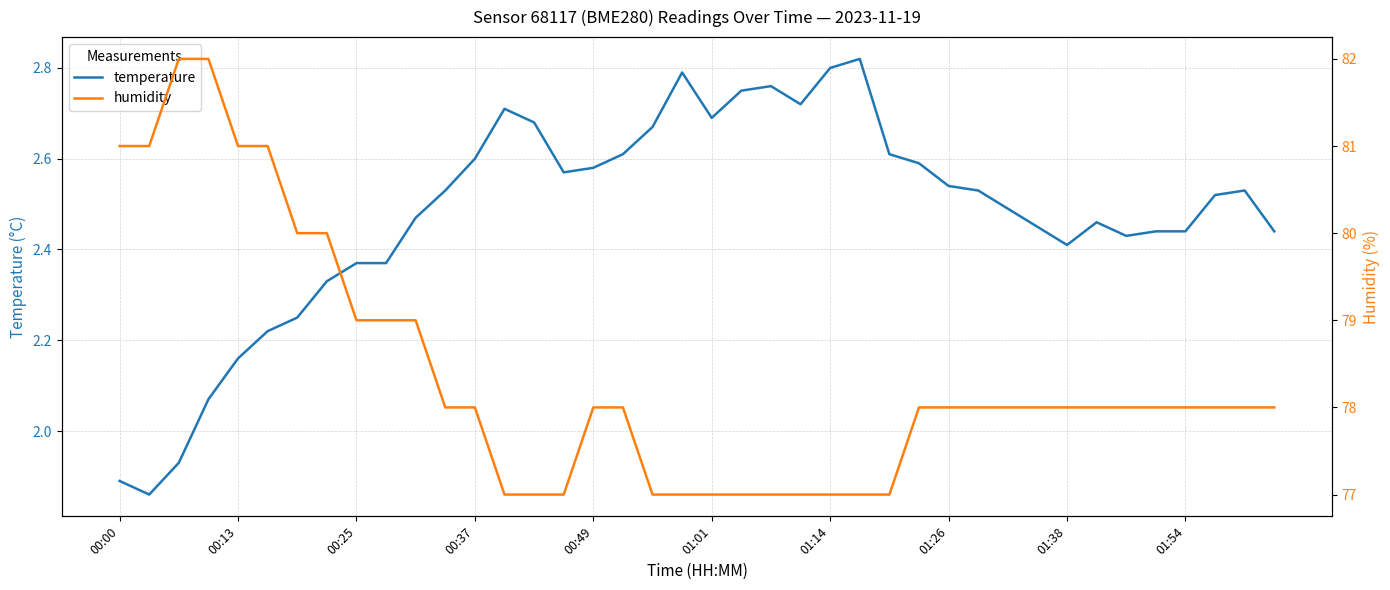

True or false: temperature and humidity cross at least once.

False